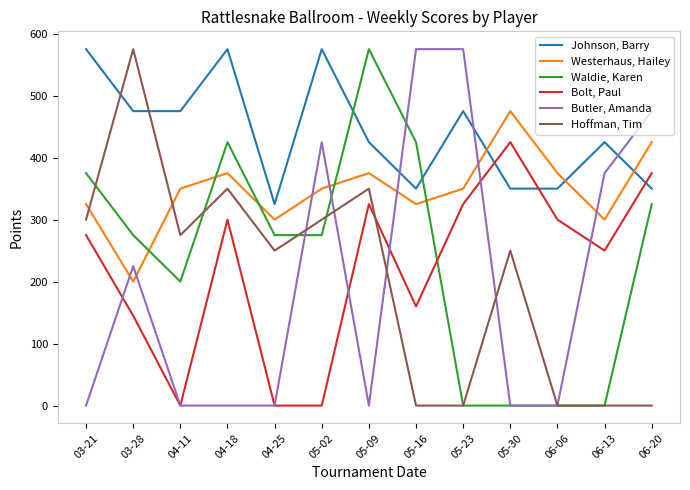

Reading right to left, what are all the values shown in this chart?

Johnson, Barry: 06-20=350	06-13=425	06-06=350	05-30=350	05-23=475	05-16=350	05-09=425	05-02=575	04-25=325	04-18=575	04-11=475	03-28=475	03-21=575
Westerhaus, Hailey: 06-20=425	06-13=300	06-06=375	05-30=475	05-23=350	05-16=325	05-09=375	05-02=350	04-25=300	04-18=375	04-11=350	03-28=200	03-21=325
Waldie, Karen: 06-20=325	06-13=0	06-06=0	05-30=0	05-23=0	05-16=425	05-09=575	05-02=275	04-25=275	04-18=425	04-11=200	03-28=275	03-21=375
Bolt, Paul: 06-20=375	06-13=250	06-06=300	05-30=425	05-23=325	05-16=160	05-09=325	05-02=0	04-25=0	04-18=300	04-11=0	03-28=145	03-21=275
Butler, Amanda: 06-20=475	06-13=375	06-06=0	05-30=0	05-23=575	05-16=575	05-09=0	05-02=425	04-25=0	04-18=0	04-11=0	03-28=225	03-21=0
Hoffman, Tim: 06-20=0	06-13=0	06-06=0	05-30=250	05-23=0	05-16=0	05-09=350	05-02=300	04-25=250	04-18=350	04-11=275	03-28=575	03-21=300